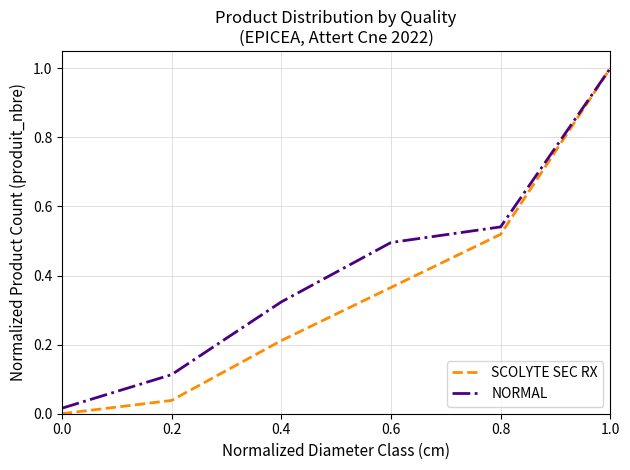

Which series has the largest range (max minus min)?

SCOLYTE SEC RX